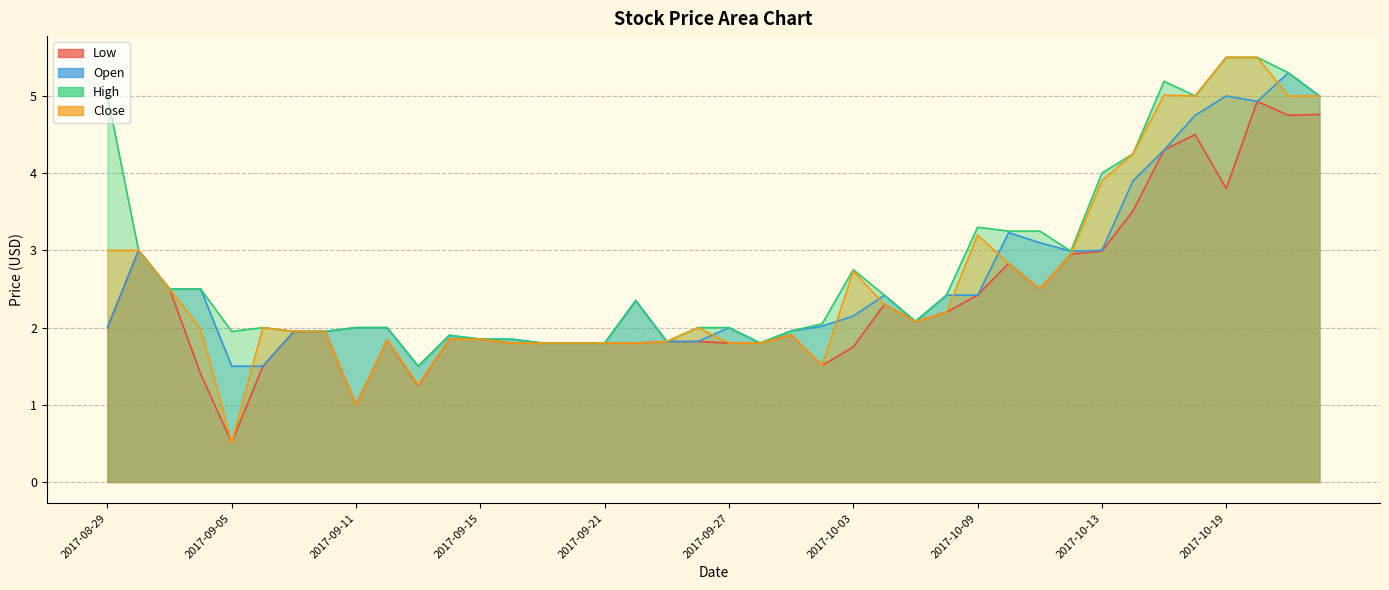

True or false: Open has more than 0 interior local peaks.

True